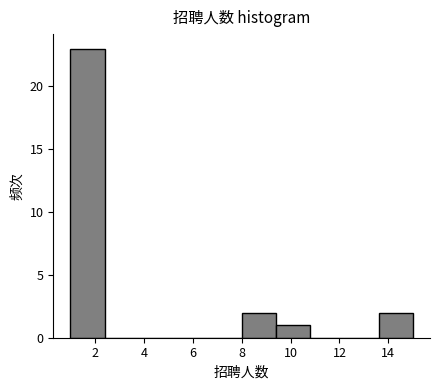

What is the height of the bar covering 1.0 to 2.4 on the x-axis? The values are not printed on the chart, so give them approximately, as read against the axis.

23